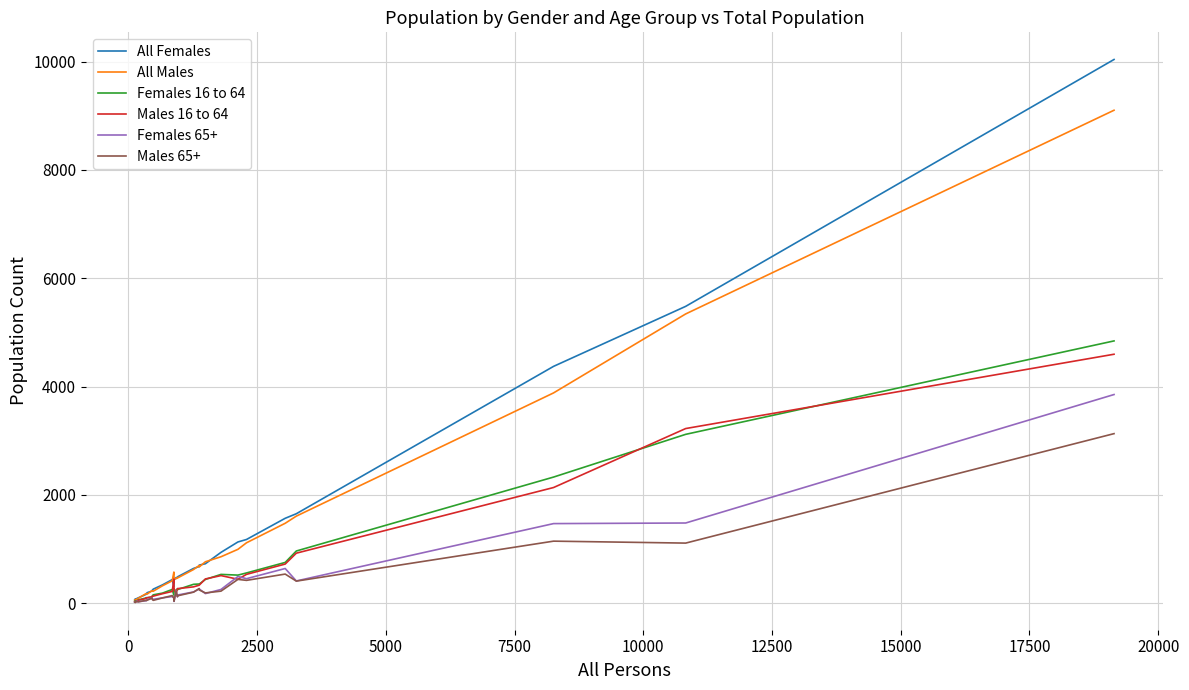

Which series has the widest spread of values?

All Females